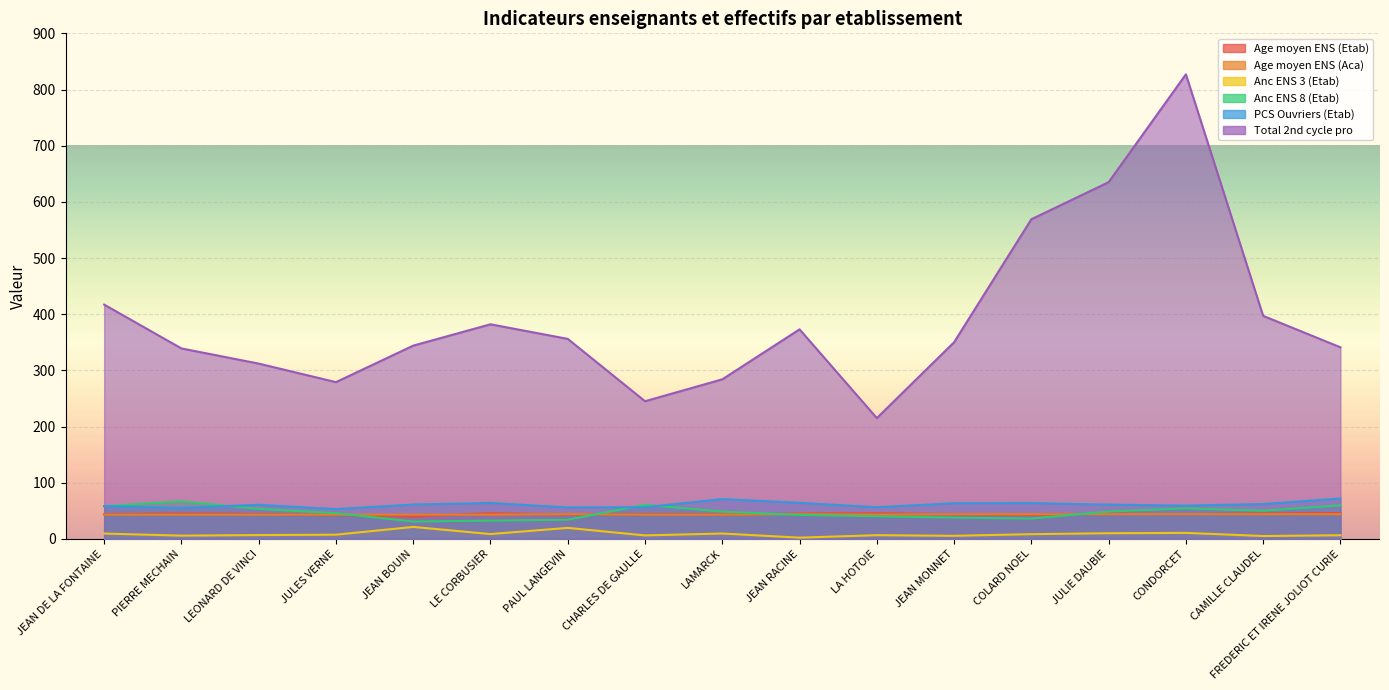

Which series has the largest total across all categories?

Total 2nd cycle pro